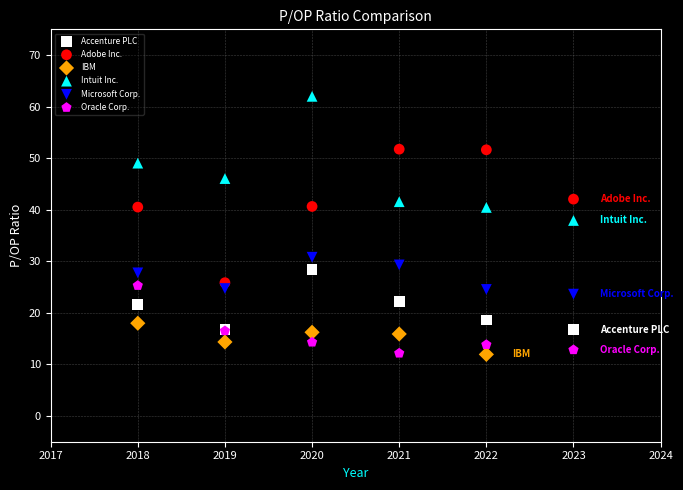

Which series contains the highest Y value?

Intuit Inc.